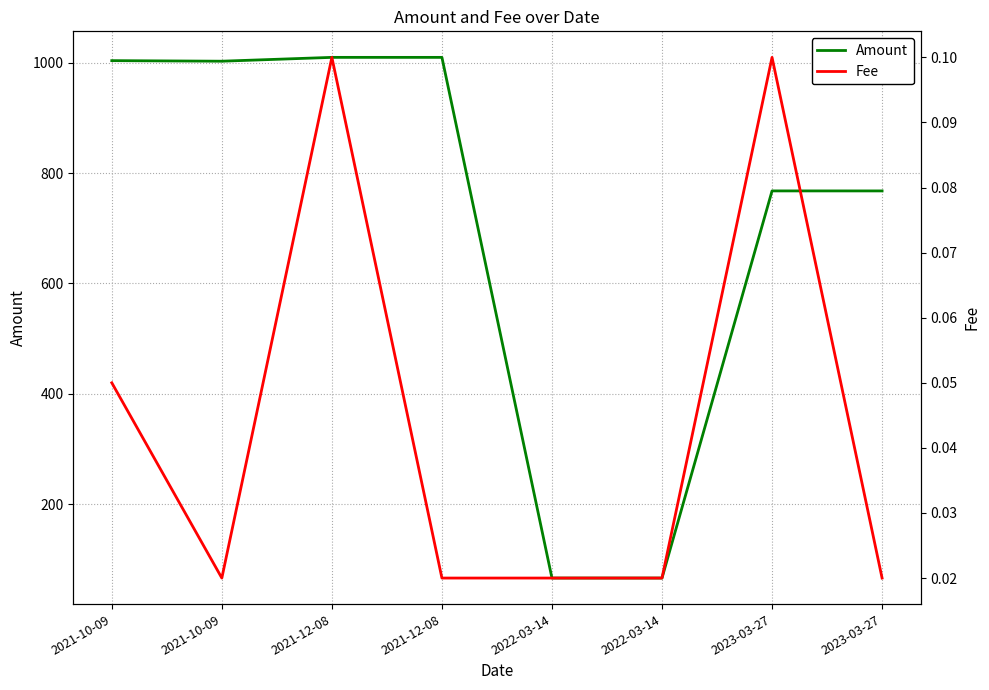

What is the value of the Amount point at the 8th from the left?

767.8